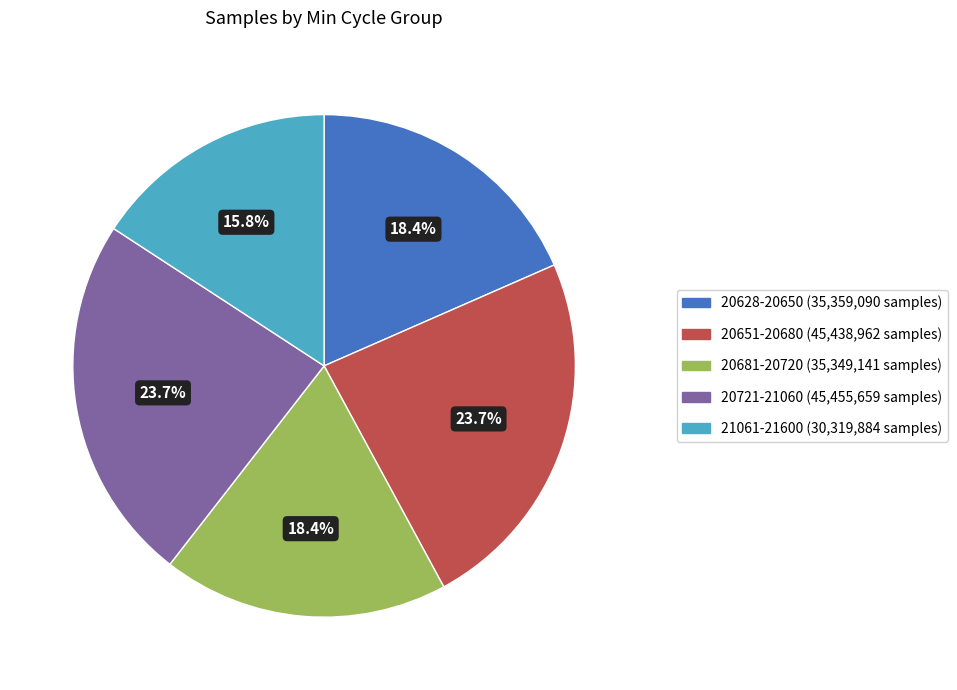

Is there any slice that represents more than half of the pie?

No